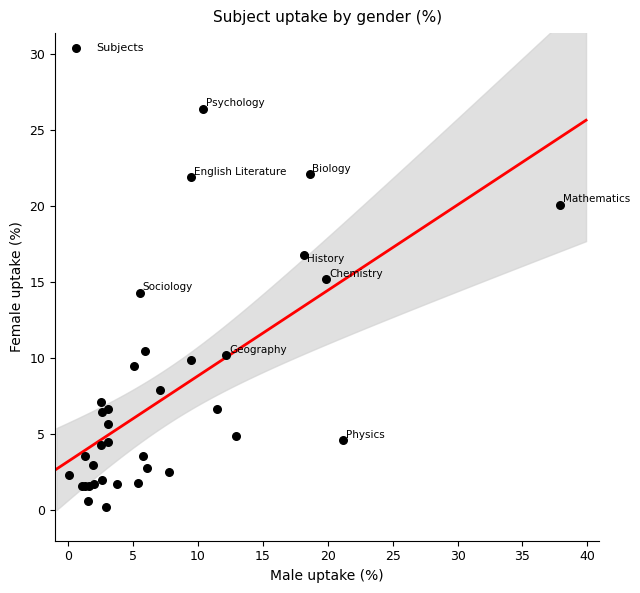

What Y value in the scatter plot is closest to 13?

14.3